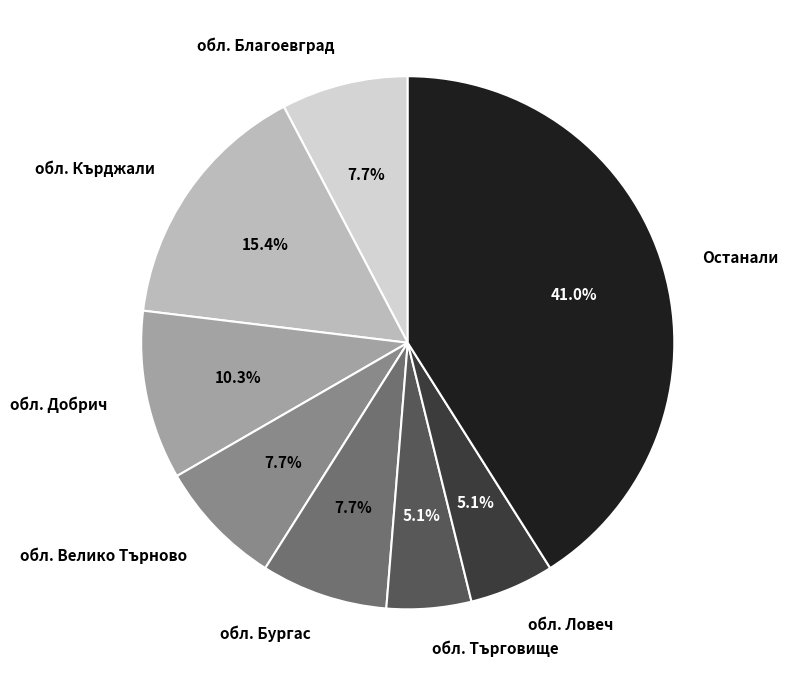

To the nearest percent, what is the average slice percentage?

12%